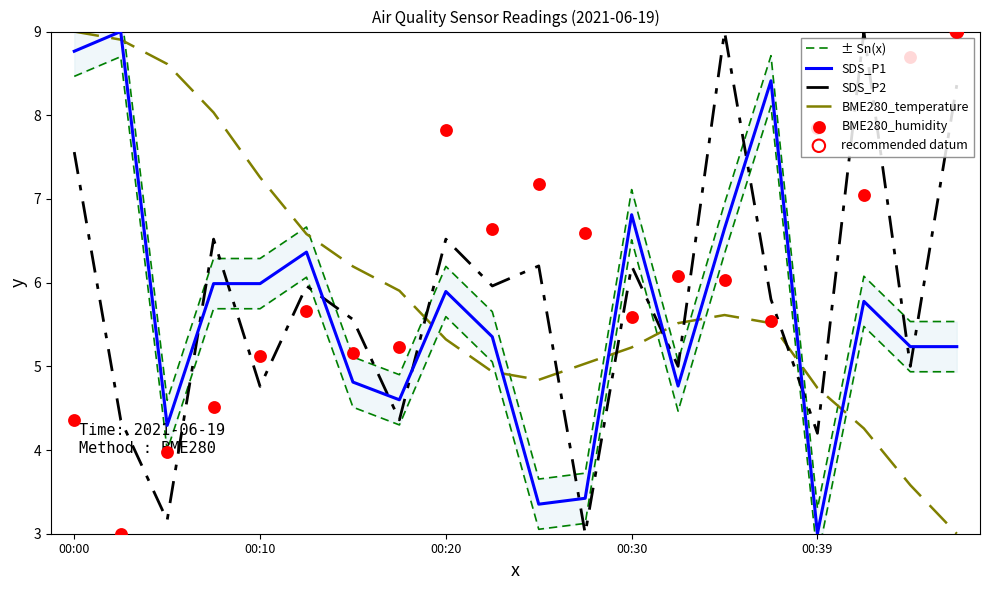

Is the value of BME280_humidity at 14 greater than the value of SDS_P1 at 11?

Yes